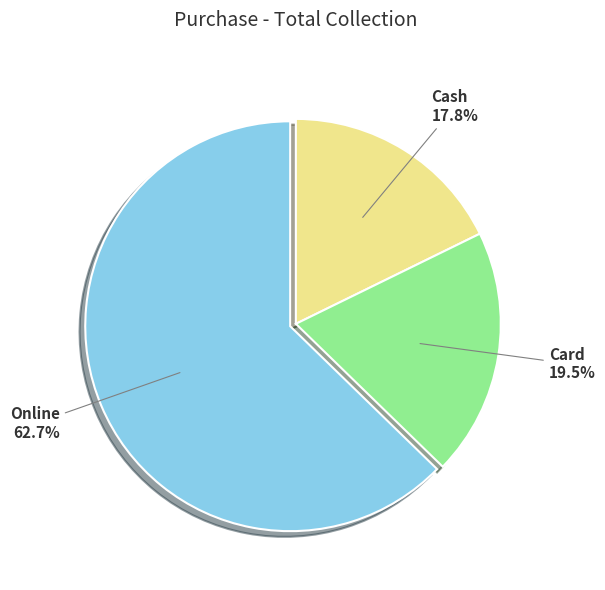

Do Card and Online together represent more than half of the pie?

Yes